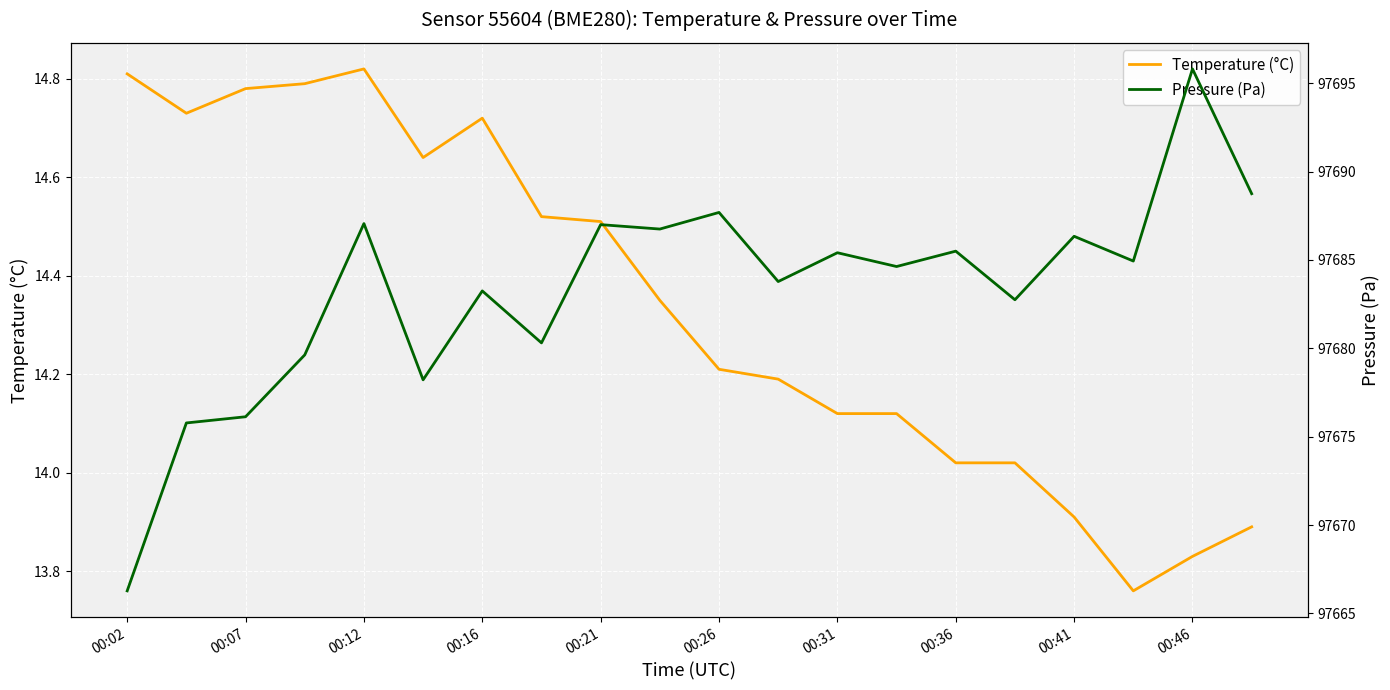

What is the difference between the maximum and second lowest values in the Pressure (Pa) series?

20.0